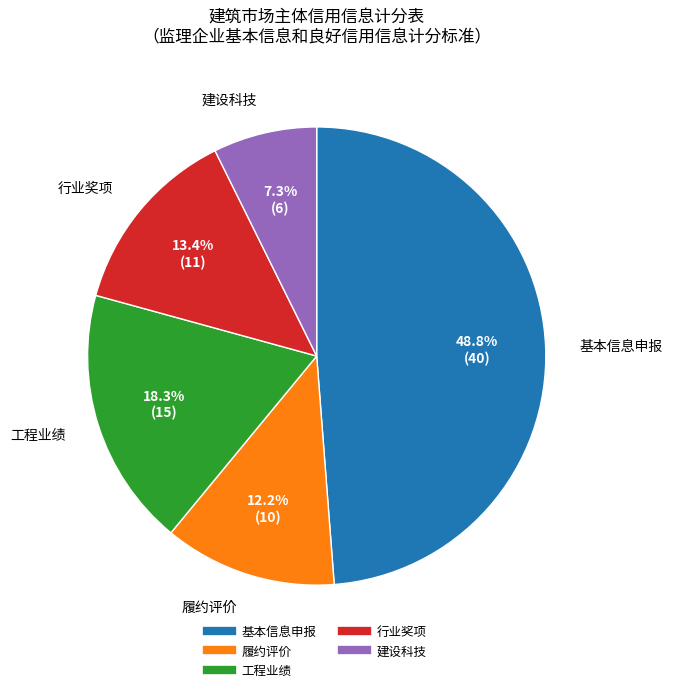

Is there a majority slice in this chart?

No